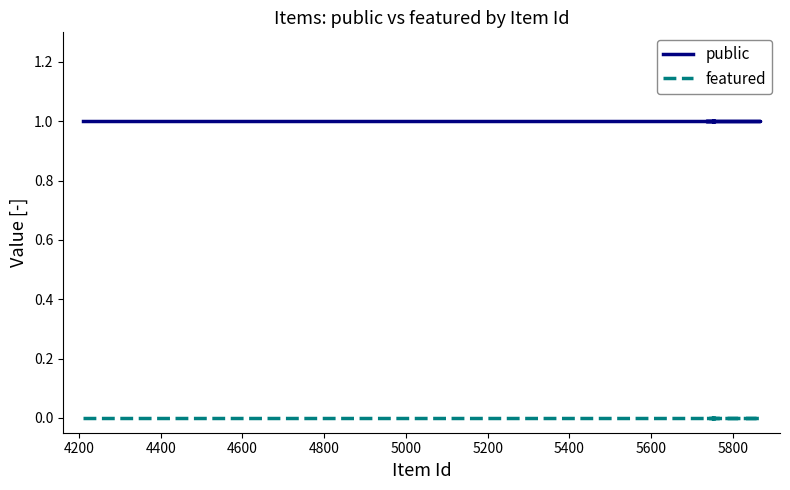

How many categories are shown in the chart?

12